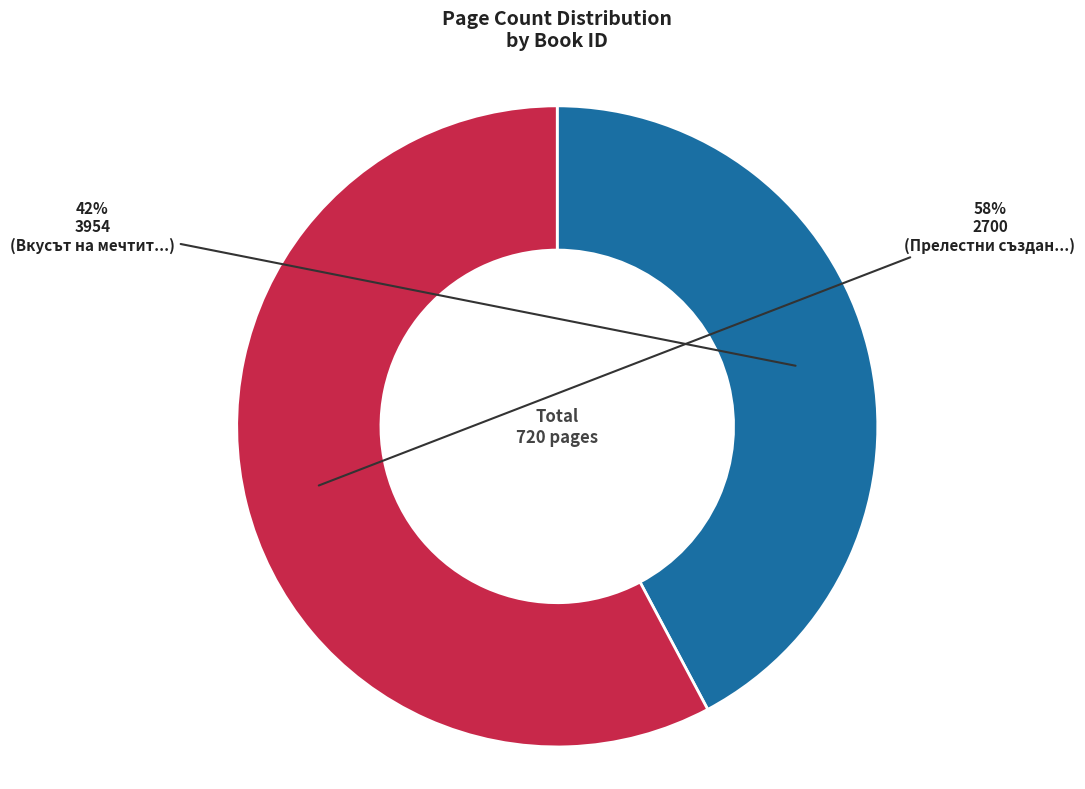

To the nearest percent, what is the combined percentage of 3954 and 2700?

100%